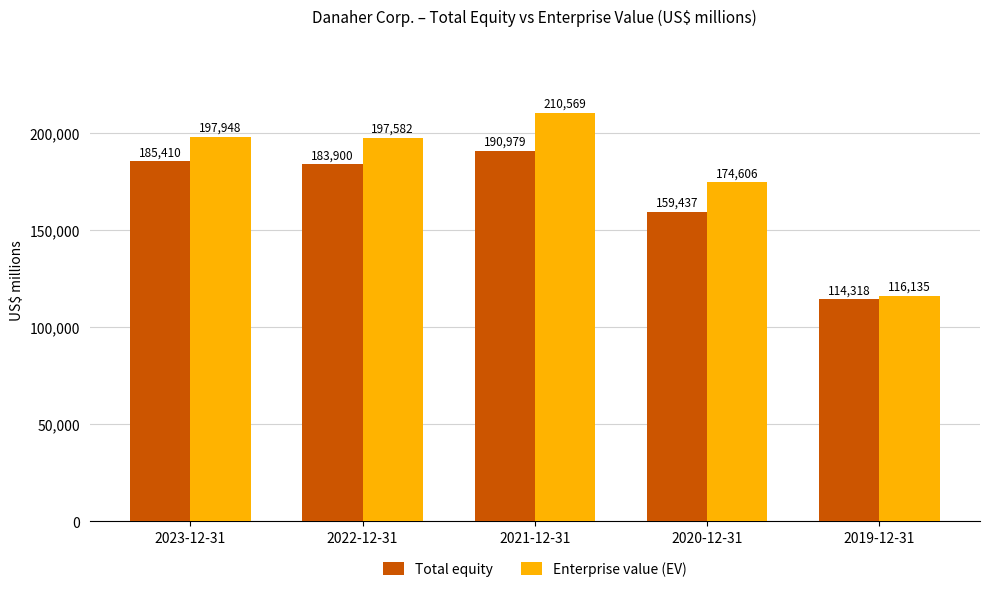

Which series has the largest range (max minus min)?

Enterprise value (EV)